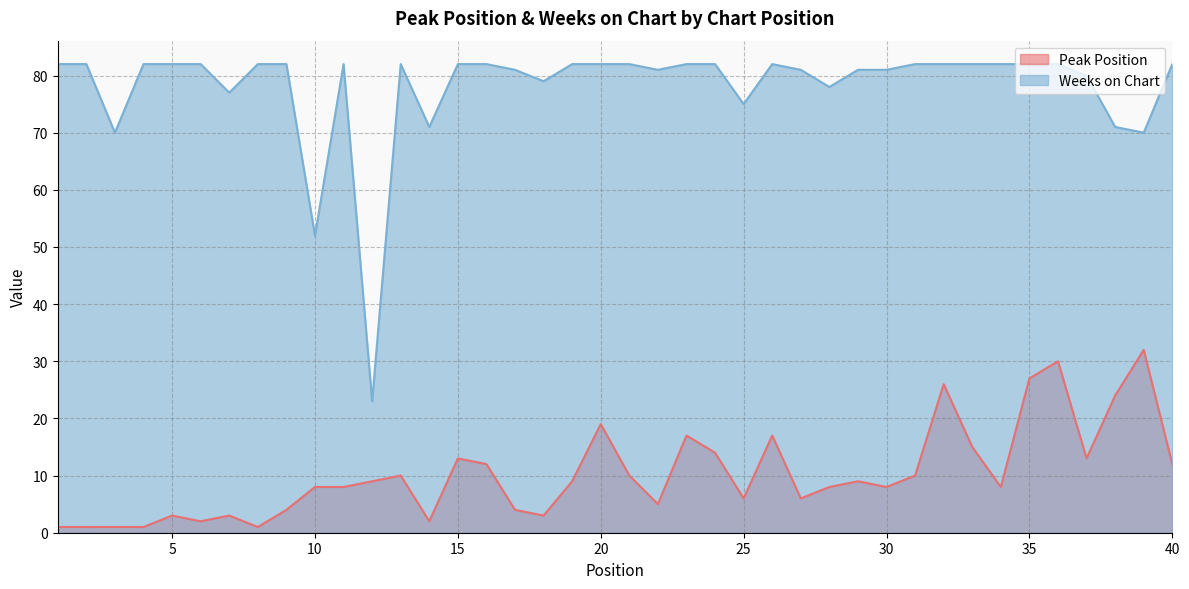

Where does the Peak Position series first go above 9?

13